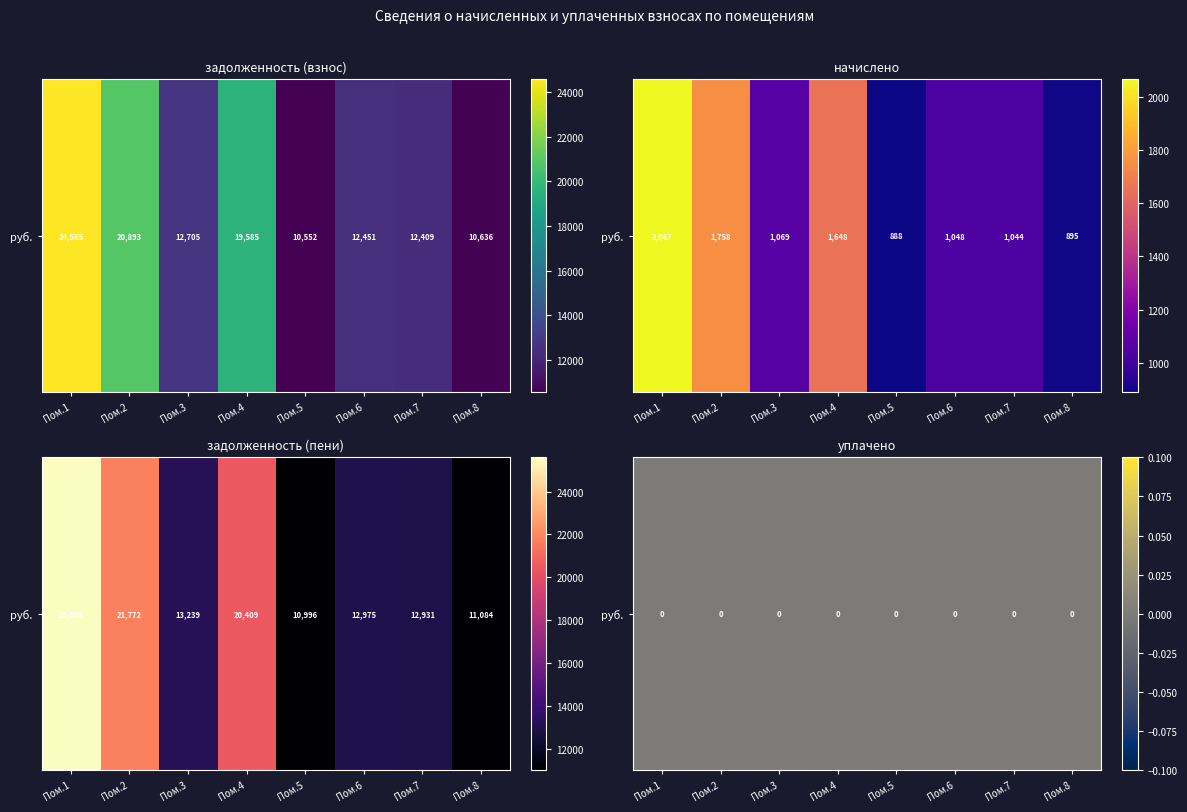

What is the difference between the задолженность (взнос) values at Пом.6 and Пом.1?

12113.7